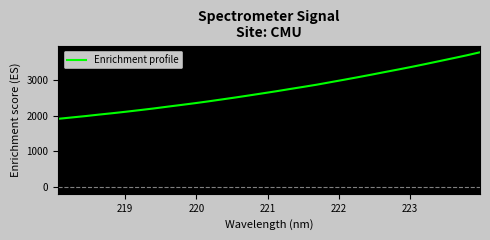

What is the smallest value displayed?

1912.6